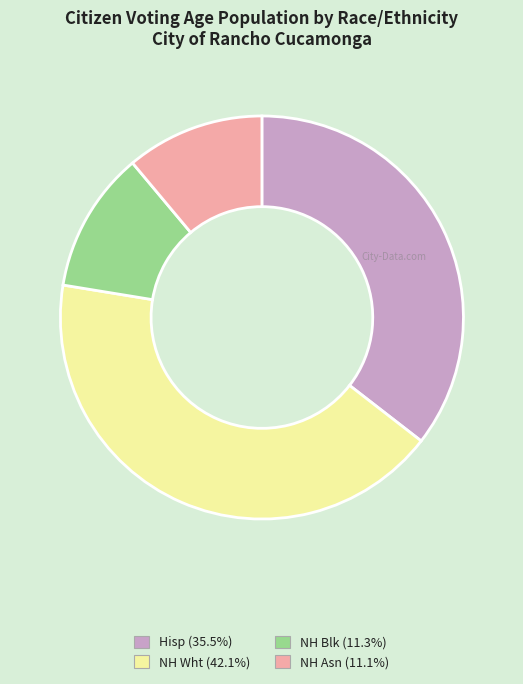

Is the sum of NH Blk and Hisp greater than half?

No